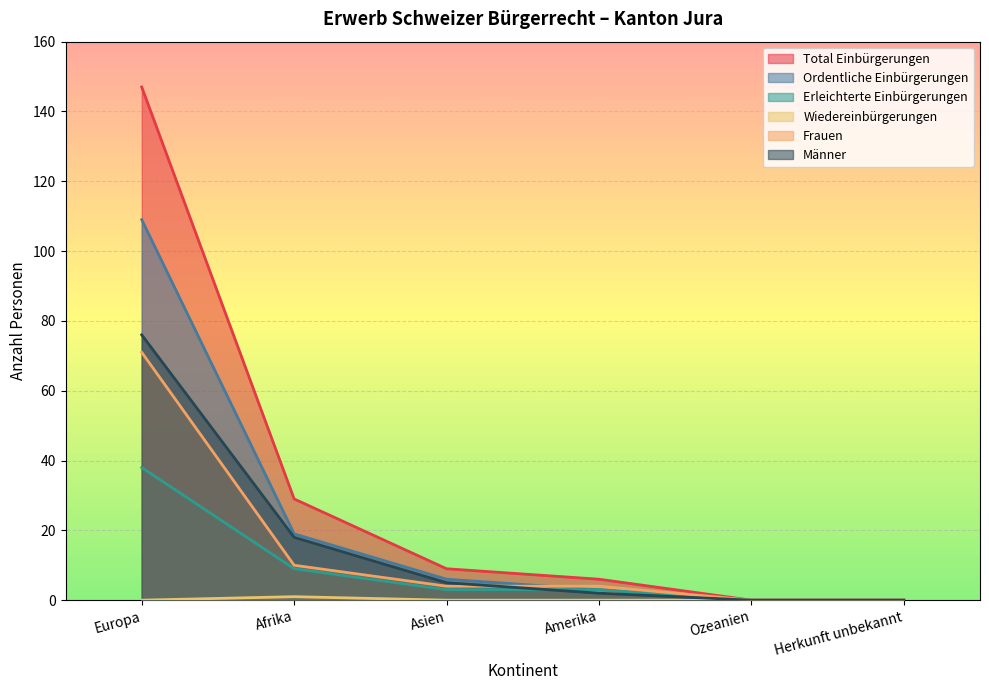

Which series has the widest spread of values?

Total Einbürgerungen